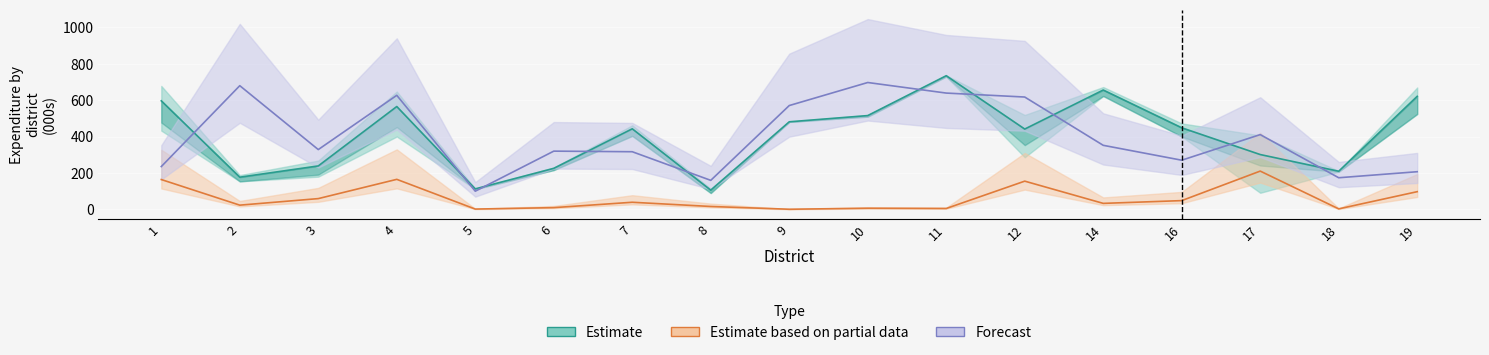

Reading right to left, transcribe all the data shown in this chart.

Estimate: 19=620.8	18=209.2	17=301.0	16=448.0	14=655.4	12=441.0	11=734.0	10=515.0	9=480.9	8=105.4	7=442.4	6=225.1	5=112.4	4=564.8	3=238.4	2=176.6	1=596.1
Estimate based on partial data: 19=97.0	18=2.6	17=210.1	16=47.9	14=32.7	12=154.9	11=4.6	10=6.0	9=0.5	8=15.7	7=38.9	6=9.4	5=1.4	4=164.7	3=59.0	2=23.0	1=163.7
Forecast: 19=206.7	18=173.5	17=410.5	16=269.9	14=351.7	12=616.9	11=638.7	10=696.7	9=570.2	8=159.2	7=316.5	6=319.7	5=99.6	4=626.4	3=328.3	2=679.3	1=234.9